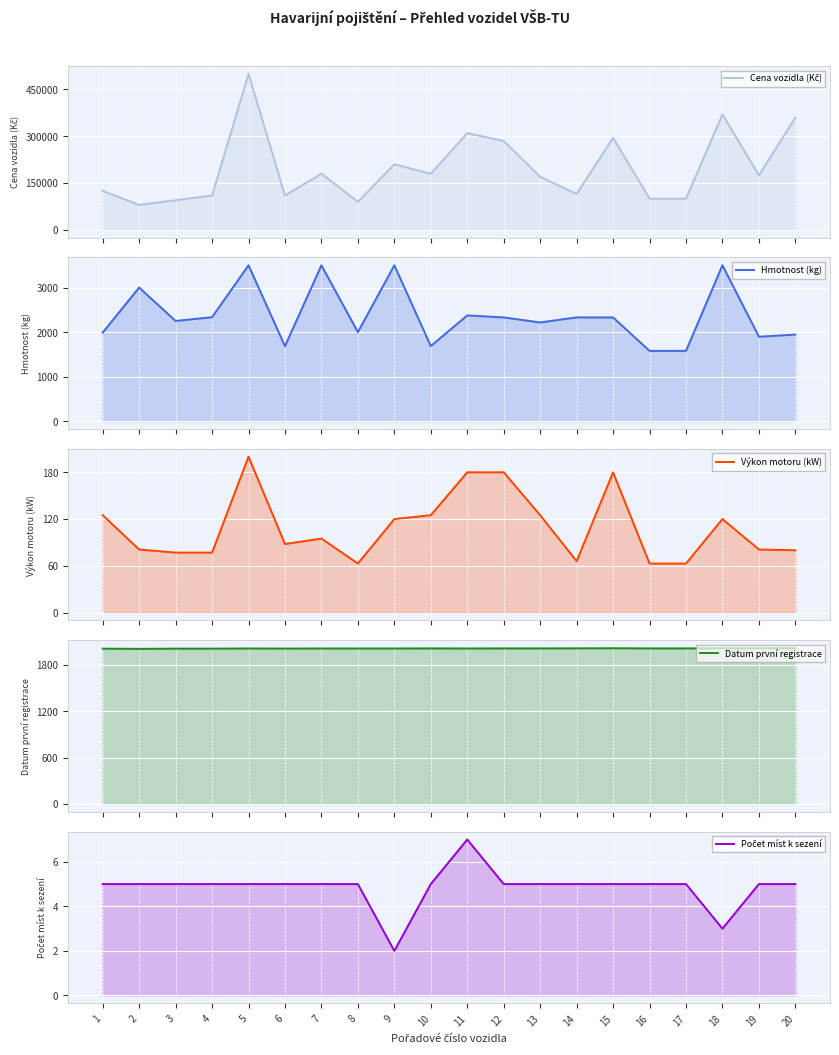

What are all the series names shown in the legend?

Cena vozidla (Kč), Hmotnost (kg), Výkon motoru (kW), Datum první registrace, Počet míst k sezení